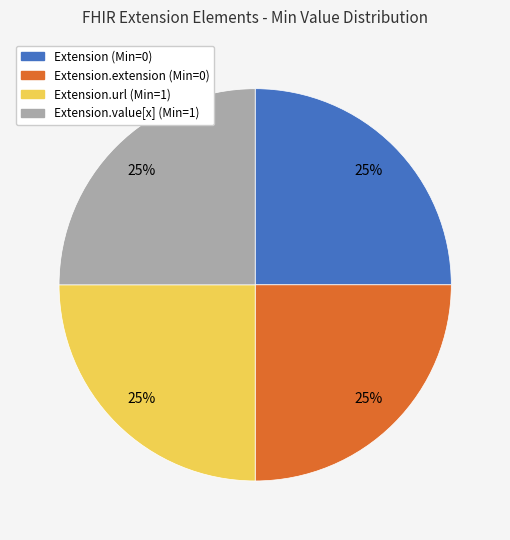

Does any single category account for the majority?

No